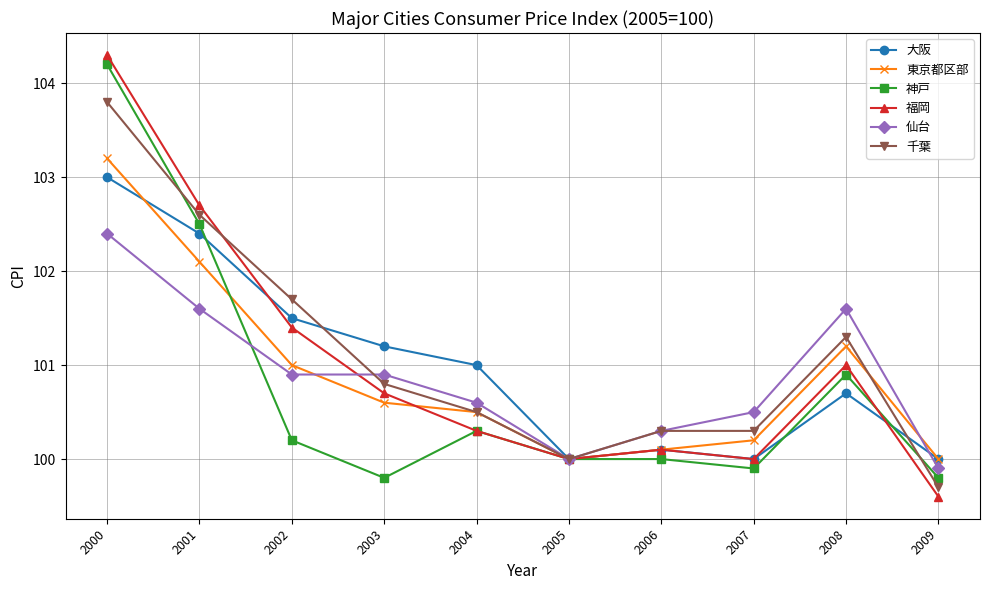

At which label does 大阪 reach its peak?

2000